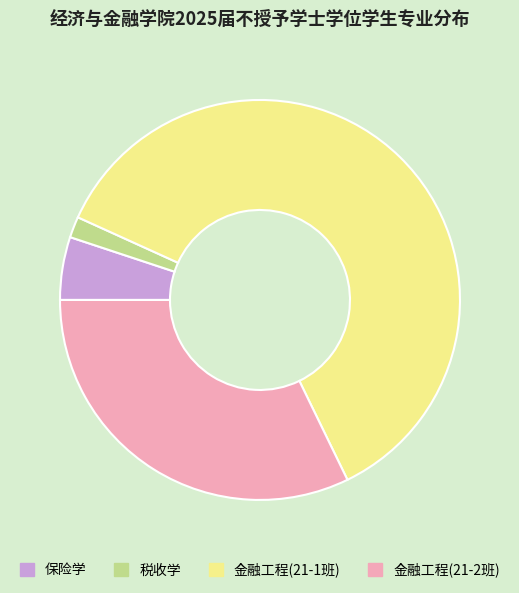

Does any single category account for the majority?

Yes